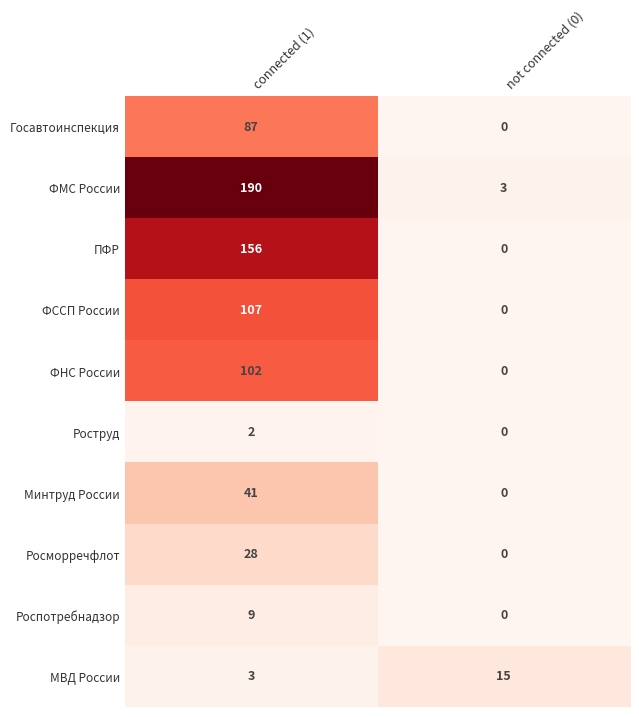

Reading left to right, list all the values displayed in this chart.

Госавтоинспекция: connected (1)=87	not connected (0)=0
ФМС России: connected (1)=190	not connected (0)=3
ПФР: connected (1)=156	not connected (0)=0
ФССП России: connected (1)=107	not connected (0)=0
ФНС России: connected (1)=102	not connected (0)=0
Роструд: connected (1)=2	not connected (0)=0
Минтруд России: connected (1)=41	not connected (0)=0
Росморречфлот: connected (1)=28	not connected (0)=0
Роспотребнадзор: connected (1)=9	not connected (0)=0
МВД России: connected (1)=3	not connected (0)=15